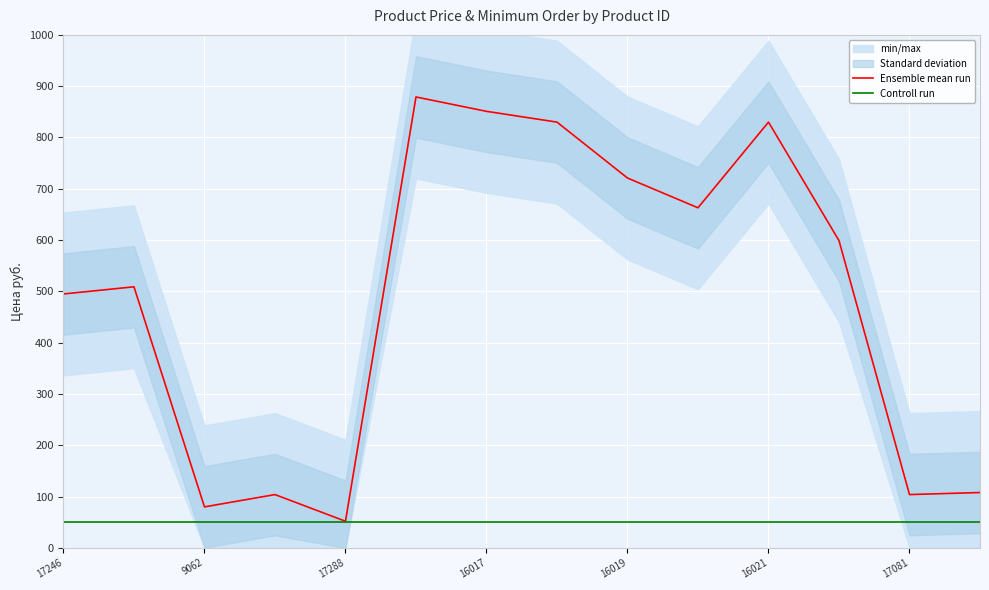

Reading left to right, what are all the values shown in this chart?

Ensemble mean run: 495	509	80	104	52	879	851	830	721	663	830	599	104	108
Controll run: 50	50	50	50	50	50	50	50	50	50	50	50	50	50